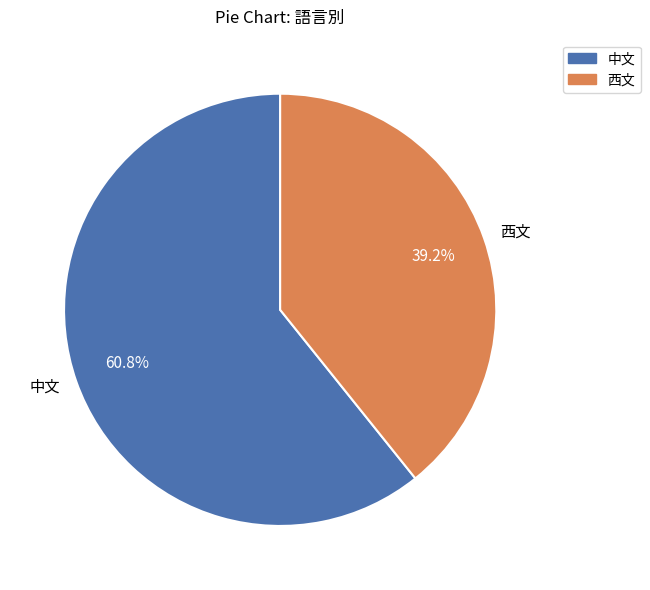

What is the ratio of the value at 西文 to the value at 中文?

0.6